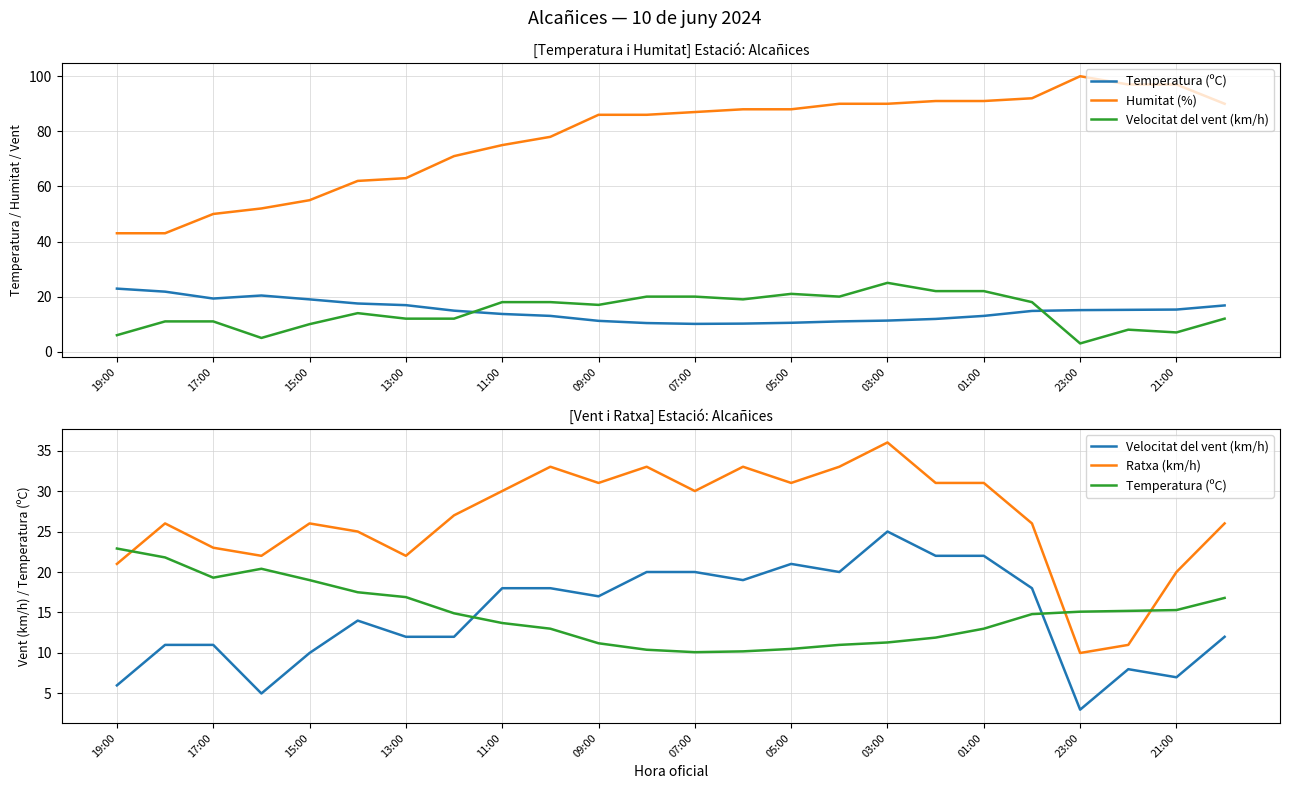

List the series in order of their peak value, lowest first.

Temperatura (ºC), Velocitat del vent (km/h), Ratxa (km/h), Humitat (%)